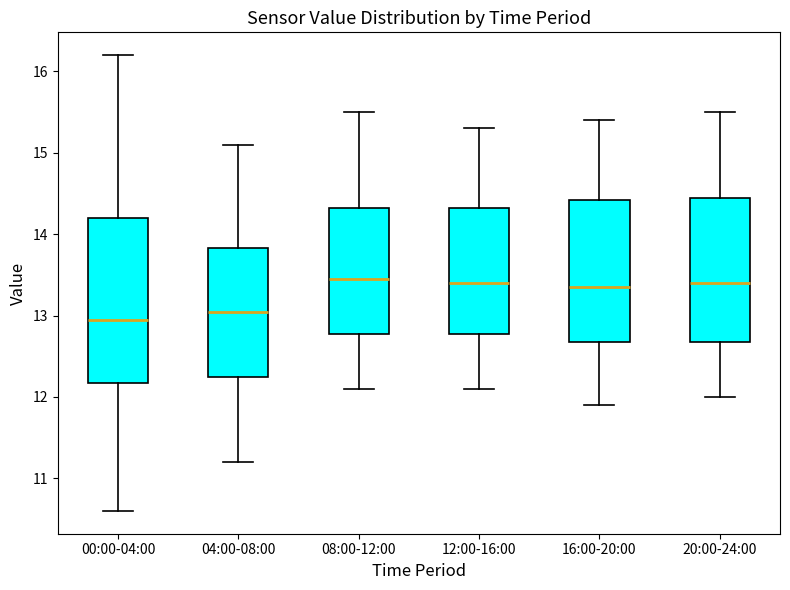

Reading left to right, read every box against the y-axis: the position of its median line, the range the box covers, and the ends of its whiskers. The values are not printed on the chart, so give them approximately, as read against the axis.

00:00-04:00: median 13.0, box 12.2 to 14.2, whiskers 10.6 to 16.2
04:00-08:00: median 13.1, box 12.3 to 13.8, whiskers 11.2 to 15.1
08:00-12:00: median 13.5, box 12.8 to 14.3, whiskers 12.1 to 15.5
12:00-16:00: median 13.4, box 12.8 to 14.3, whiskers 12.1 to 15.3
16:00-20:00: median 13.4, box 12.7 to 14.4, whiskers 11.9 to 15.4
20:00-24:00: median 13.4, box 12.7 to 14.5, whiskers 12.0 to 15.5